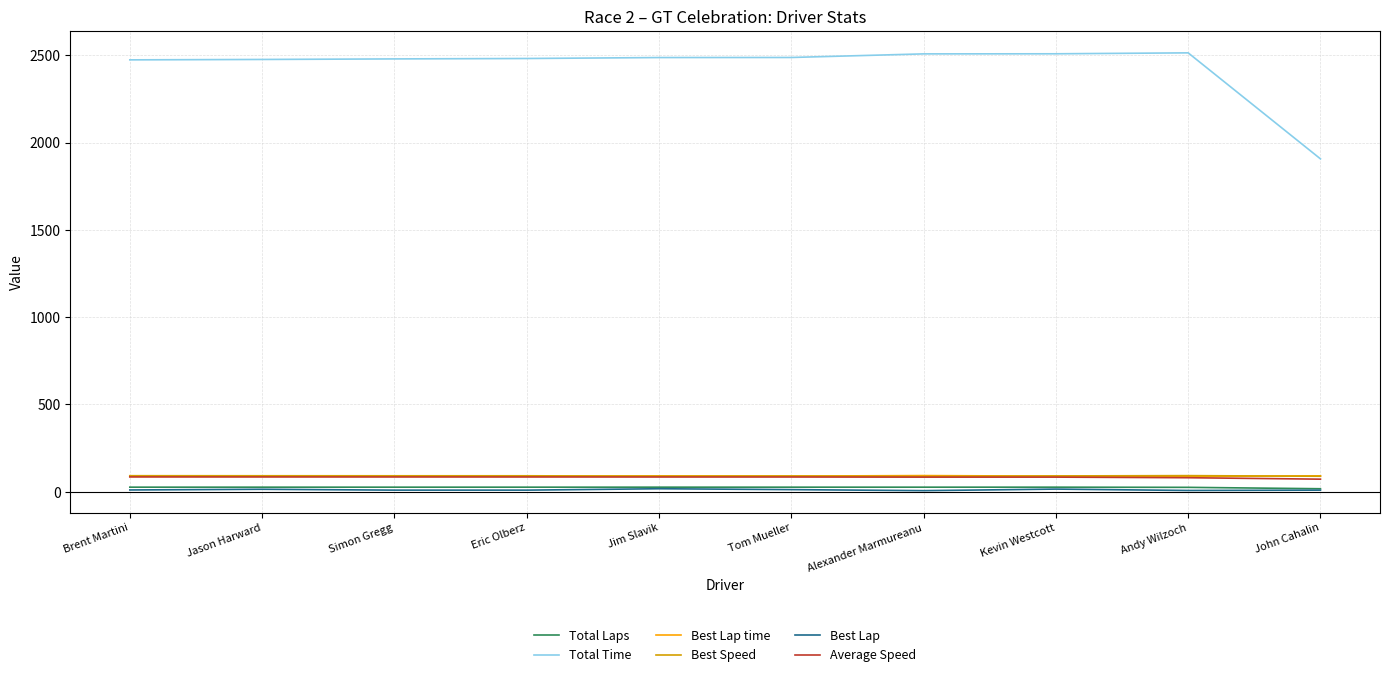

What is the total value across all series at Brent Martini?

2773.6